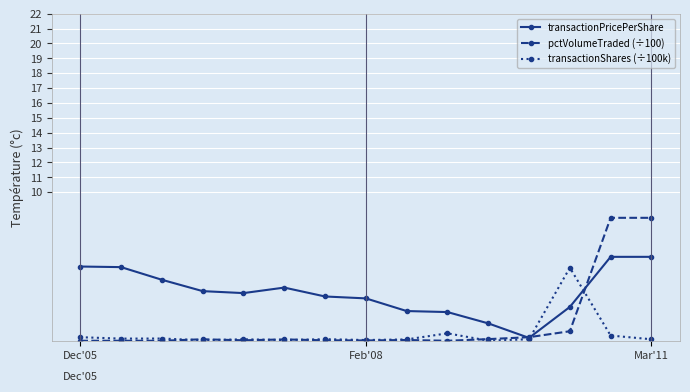

What is the maximum value for transactionShares (÷100k)?

4.9